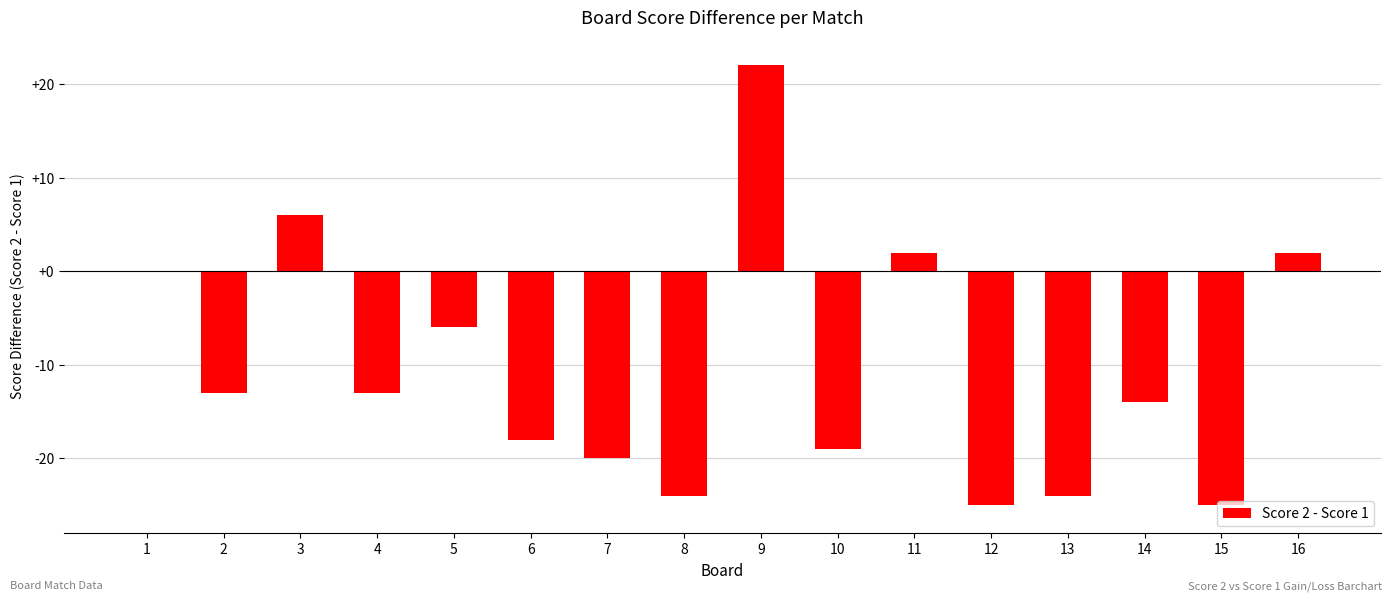

What is the sum of the values at 3 and 12?

-19